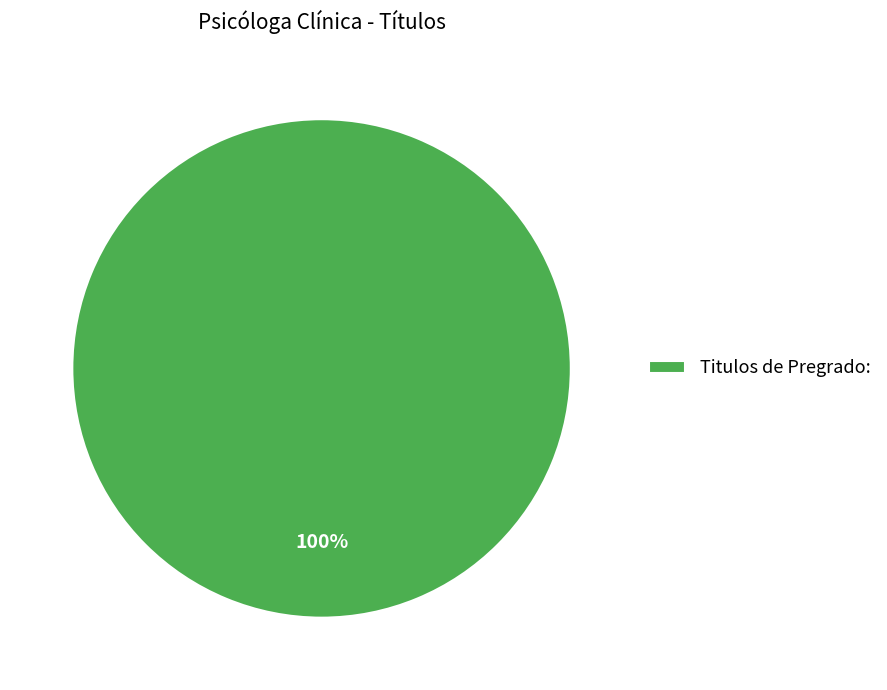

The Titulos de Pregrado: slice represents 100% of the pie. True or false?

True